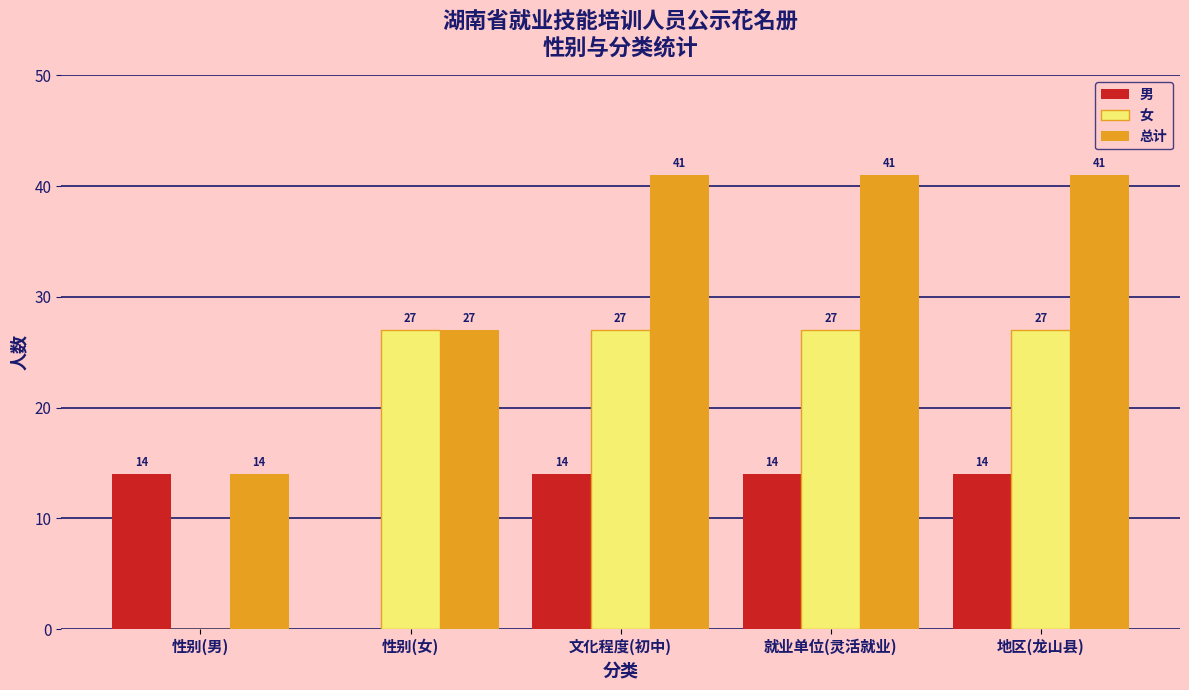

What is the greatest value displayed?

41